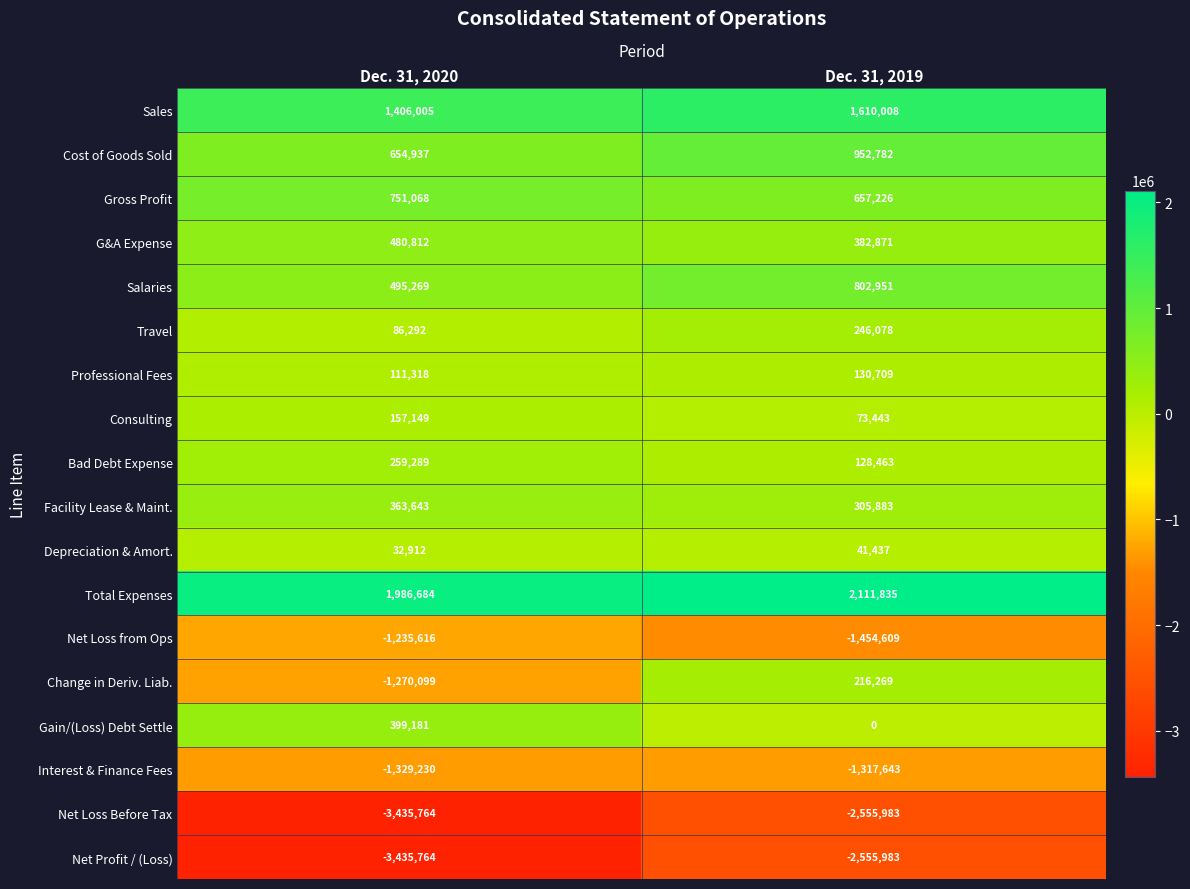

Rank the categories by Sales value from highest to lowest.

Dec. 31, 2019, Dec. 31, 2020